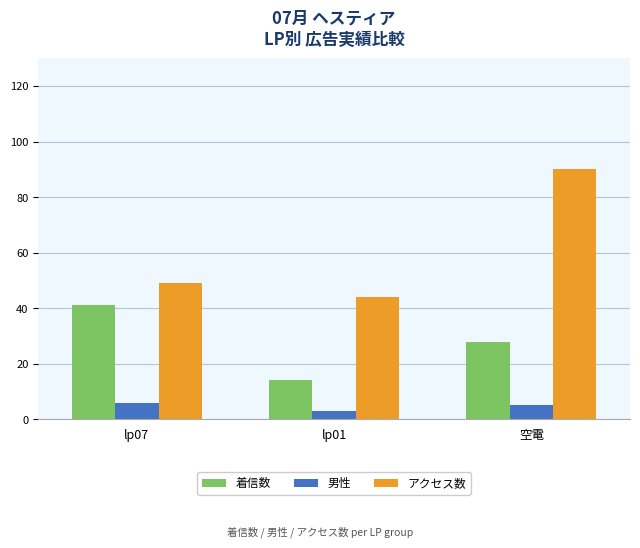

Between lp01 and 空電, which series saw the biggest shift?

アクセス数